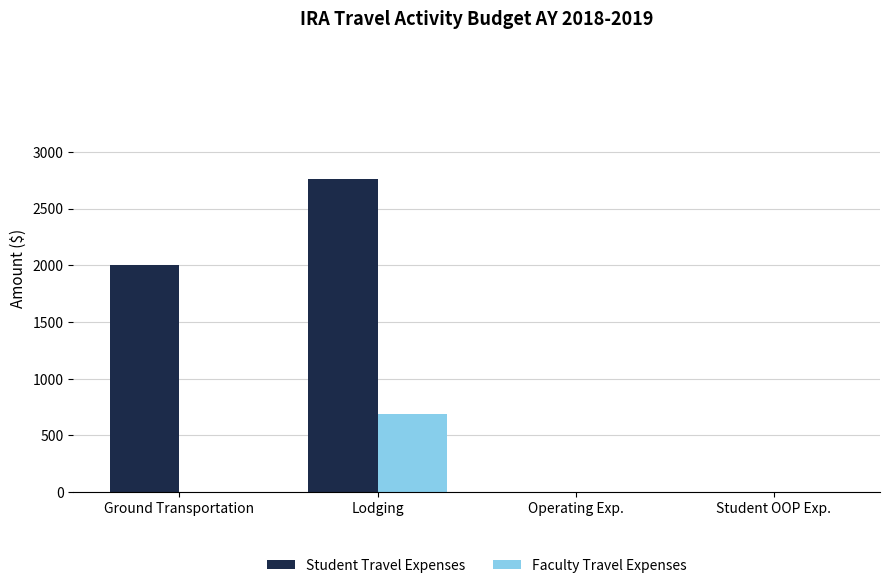

How many categories are shown in the chart?

4